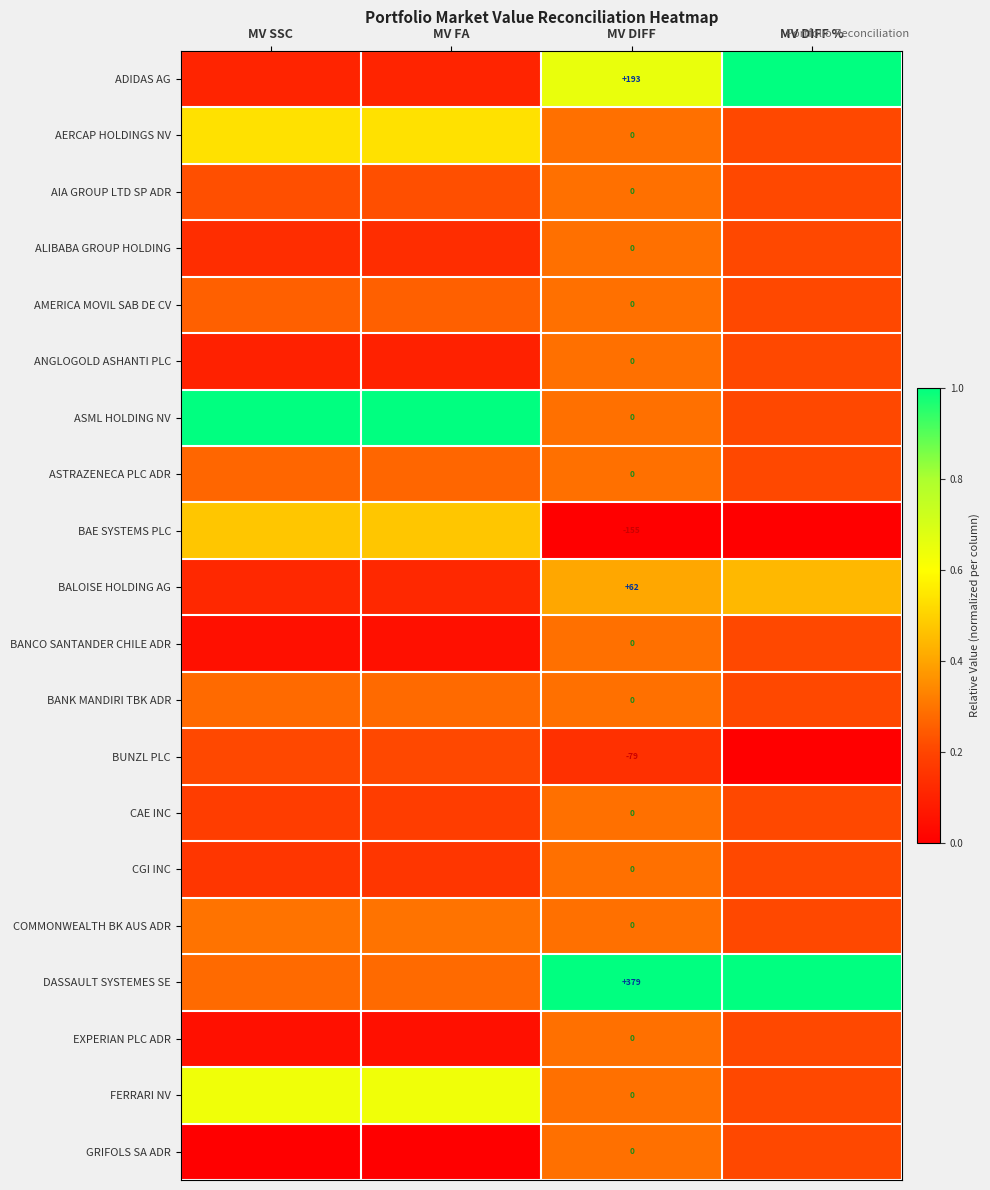

Which category has the highest value across all series?

MV DIFF %